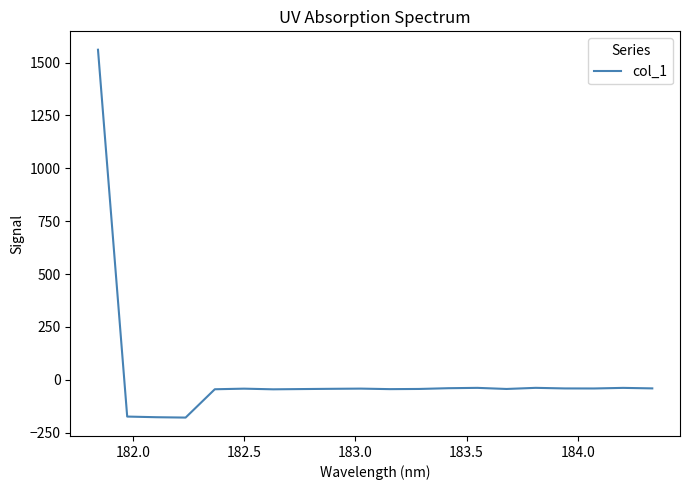

What is the smallest value displayed?

-178.3